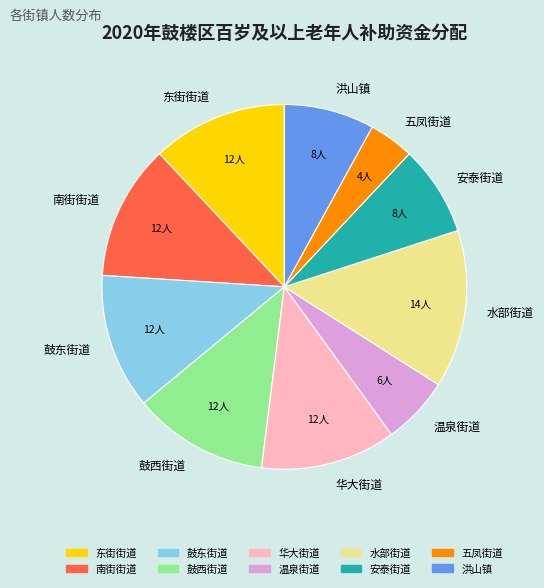

True or false: 洪山镇 accounts for 8% of the total.

True